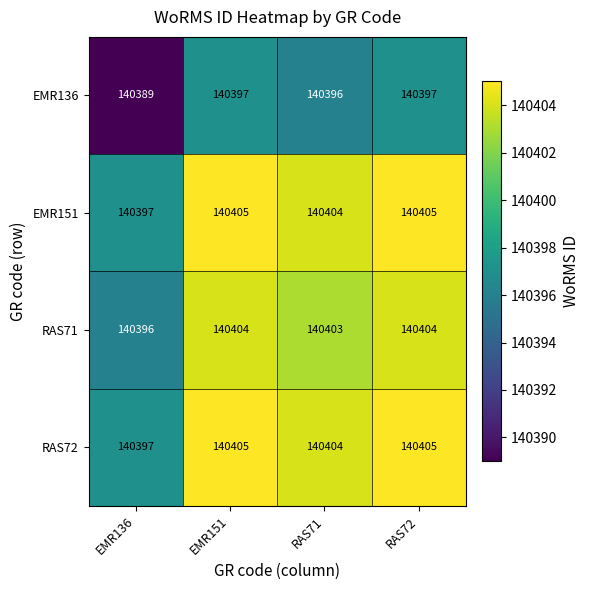

At how many categories does at least one series exceed 140390?

4